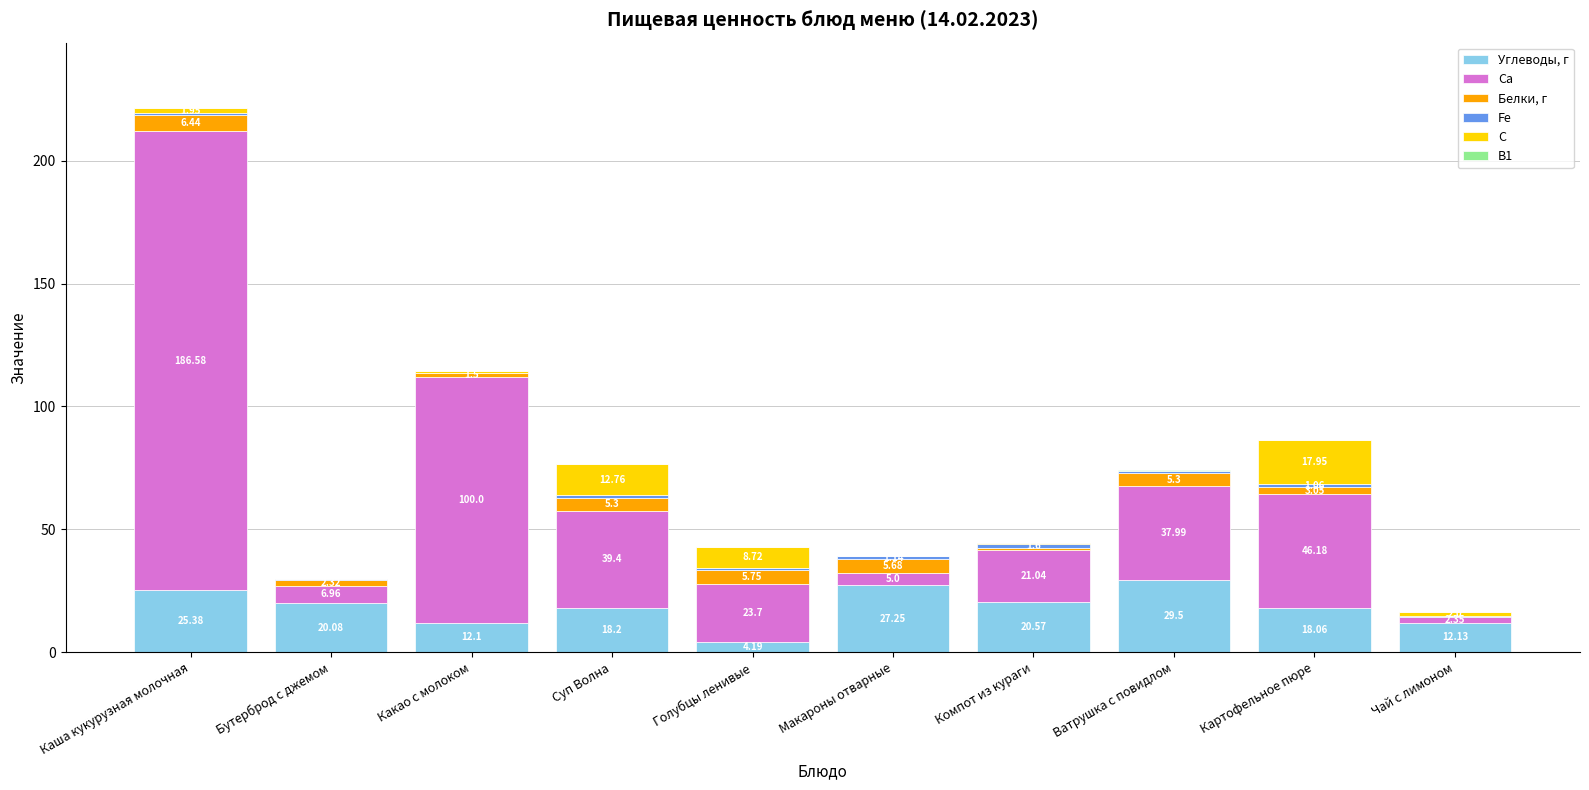

Which category has the highest value in the Углеводы, г series?

Ватрушка с повидлом